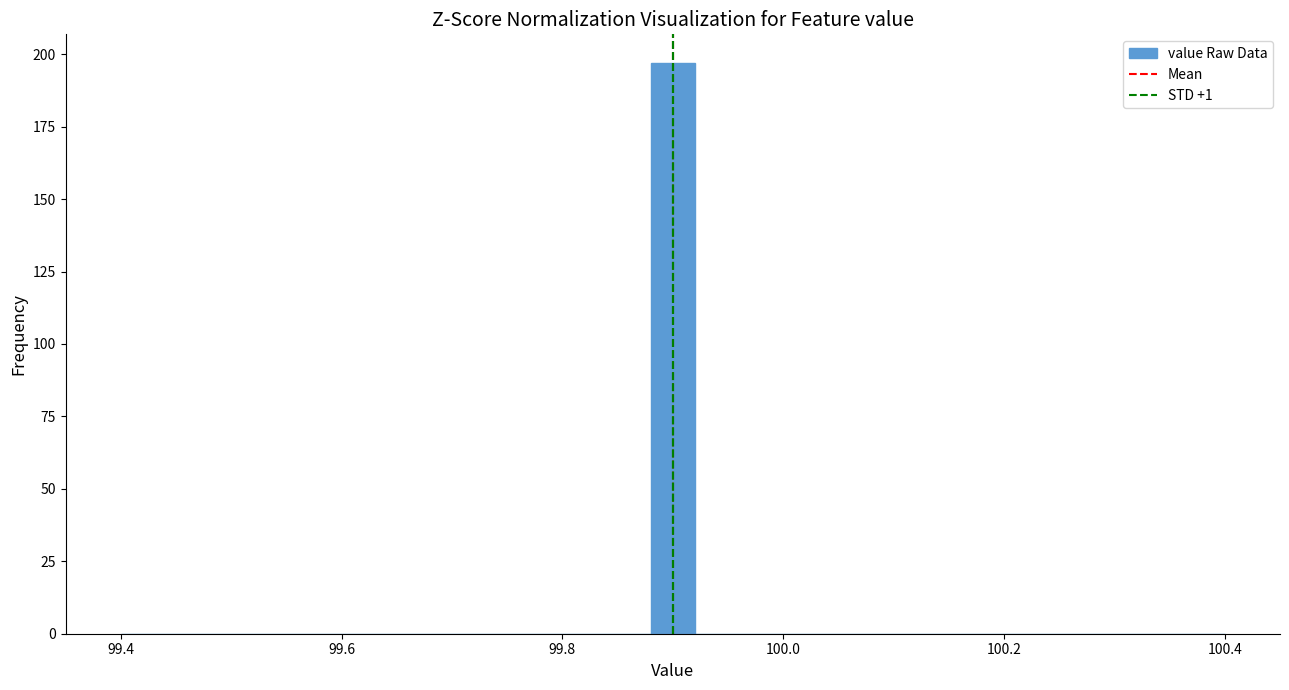

Read against the x-axis, roughly where is the centre of the tallest bar?

99.90